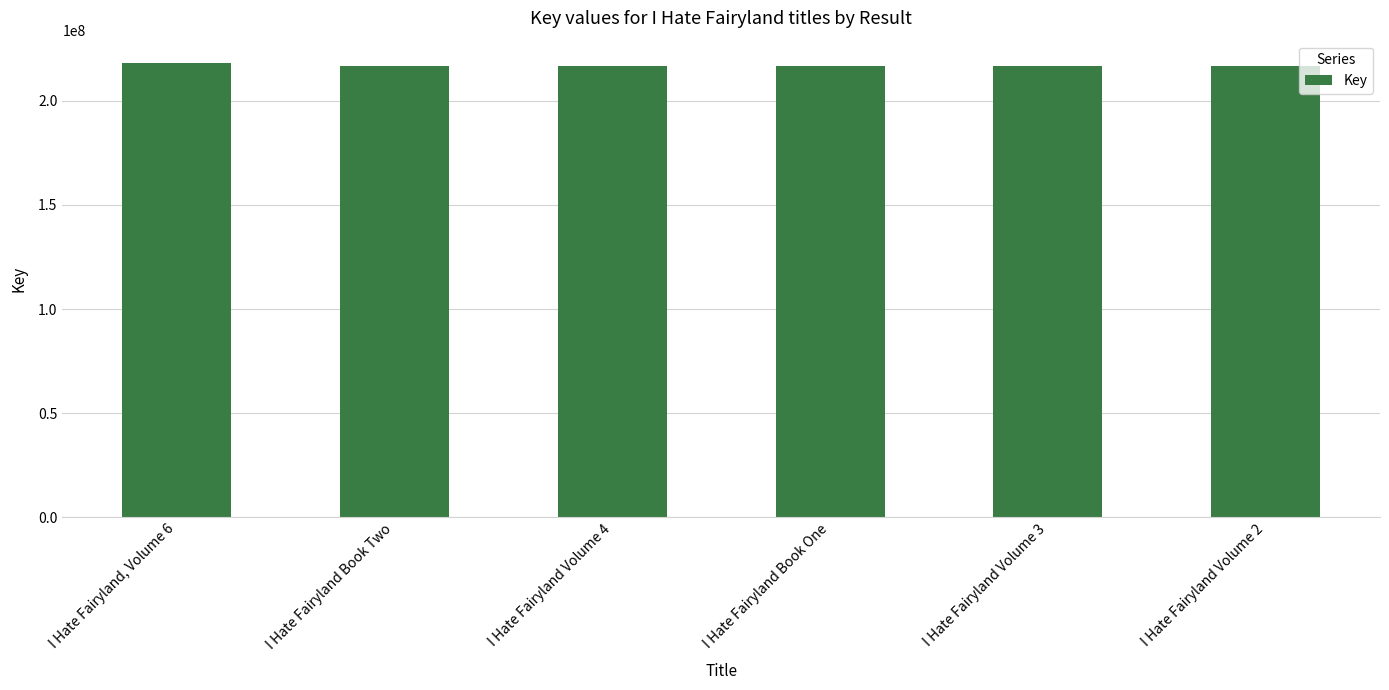

Rank the categories by value from highest to lowest.

I Hate Fairyland, Volume 6, I Hate Fairyland Book Two, I Hate Fairyland Book One, I Hate Fairyland Volume 3, I Hate Fairyland Volume 2, I Hate Fairyland Volume 4